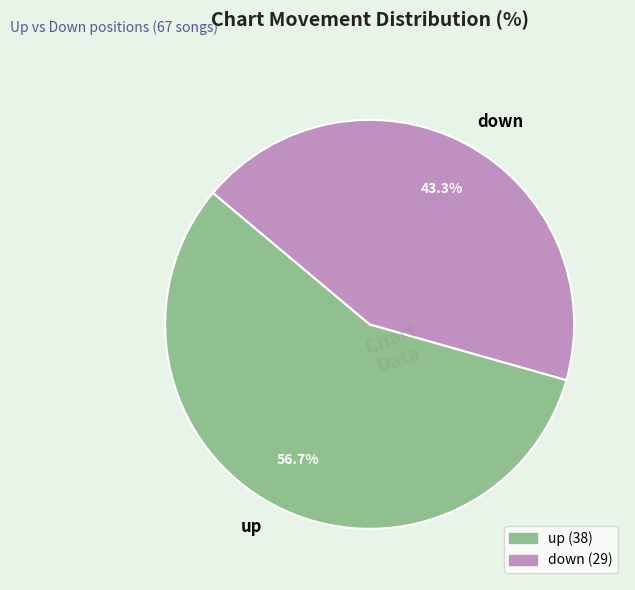

Does up account for over 50% of the chart?

Yes